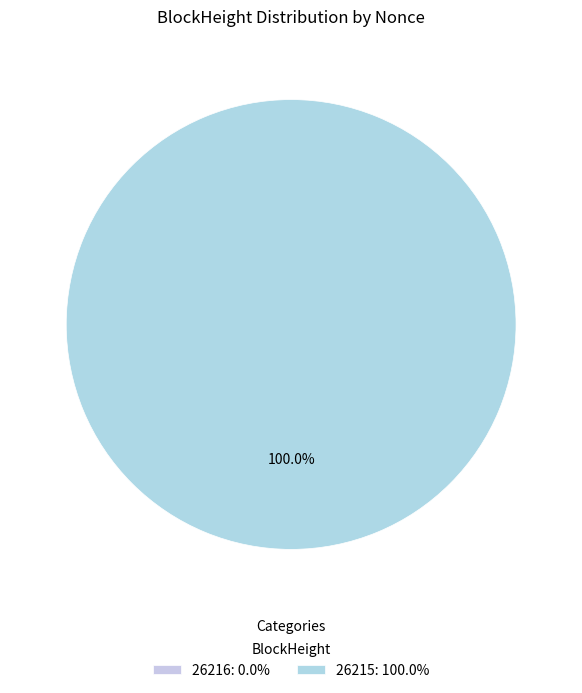

Rank the categories by value from highest to lowest.

26215, 26216